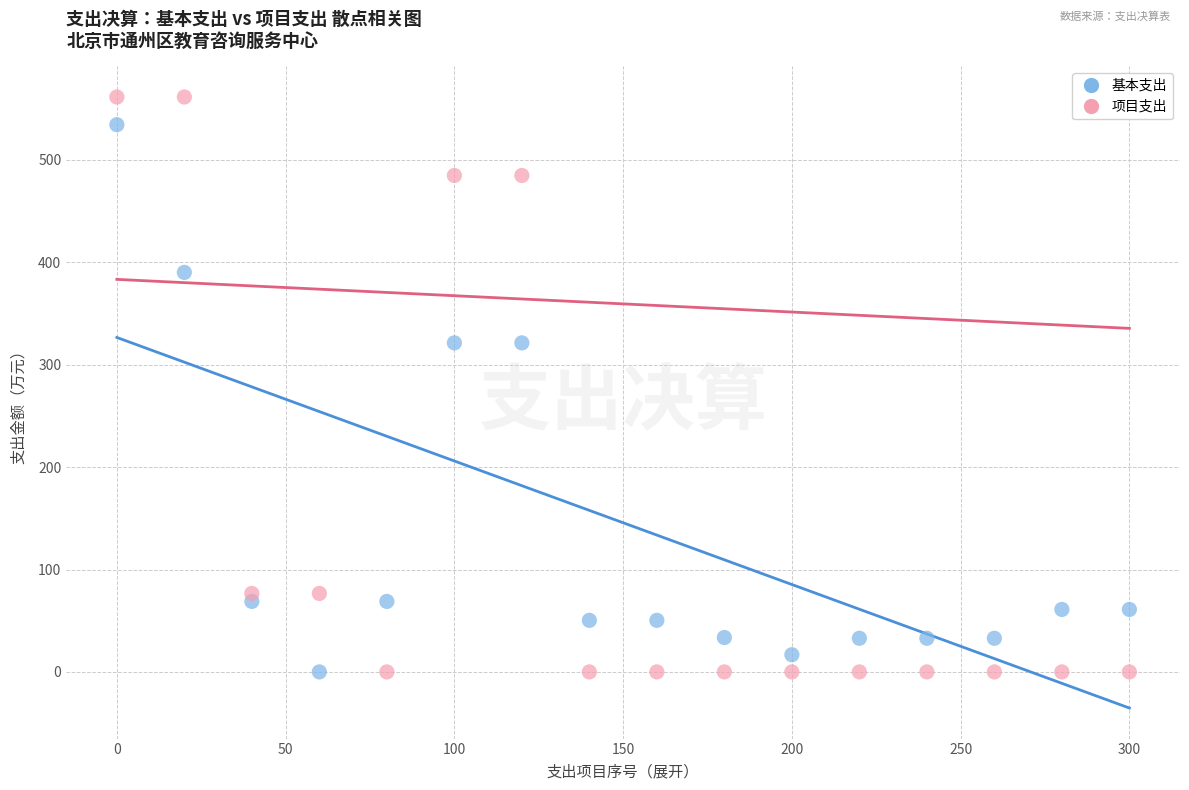

What are all the series names shown in the legend?

基本支出, 项目支出